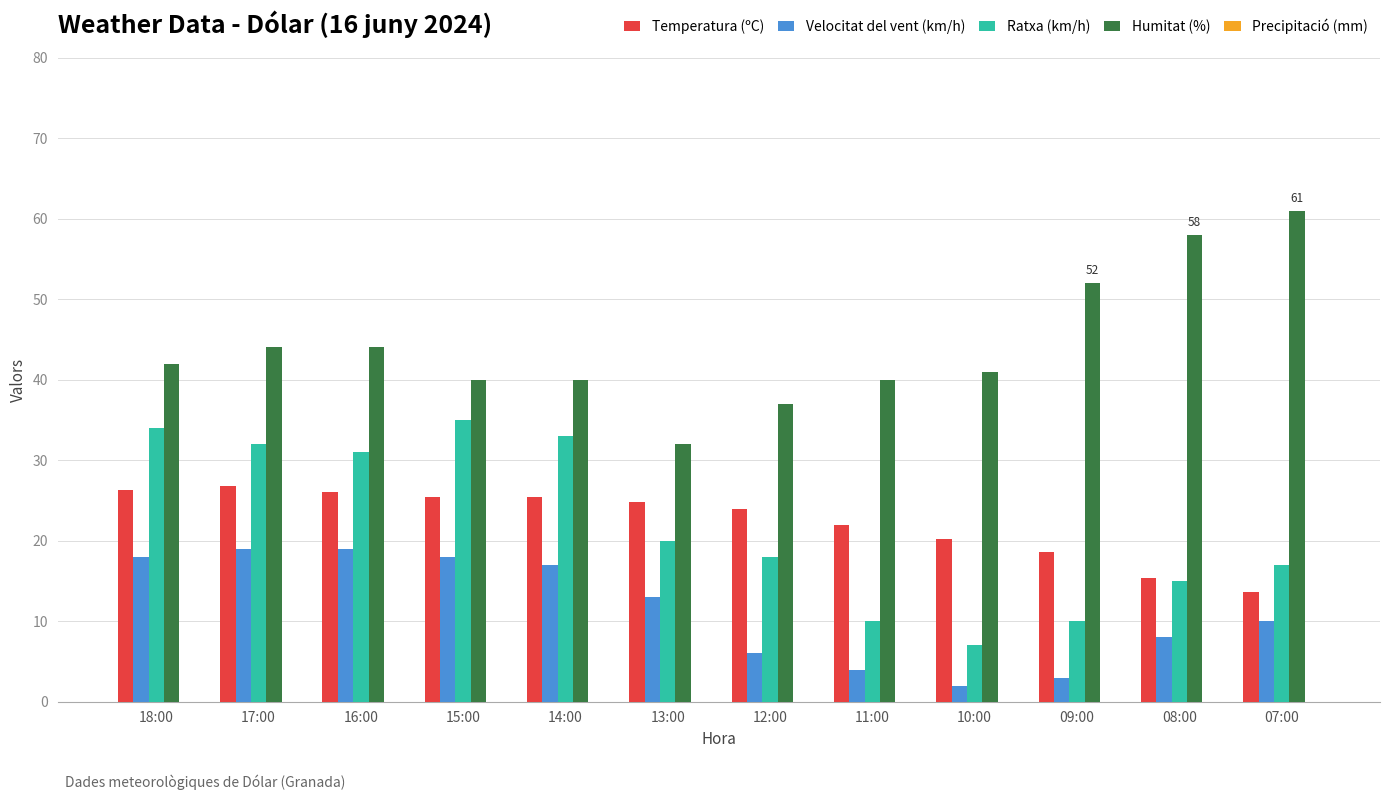

What is the label of the 5th bar from the left?

14:00